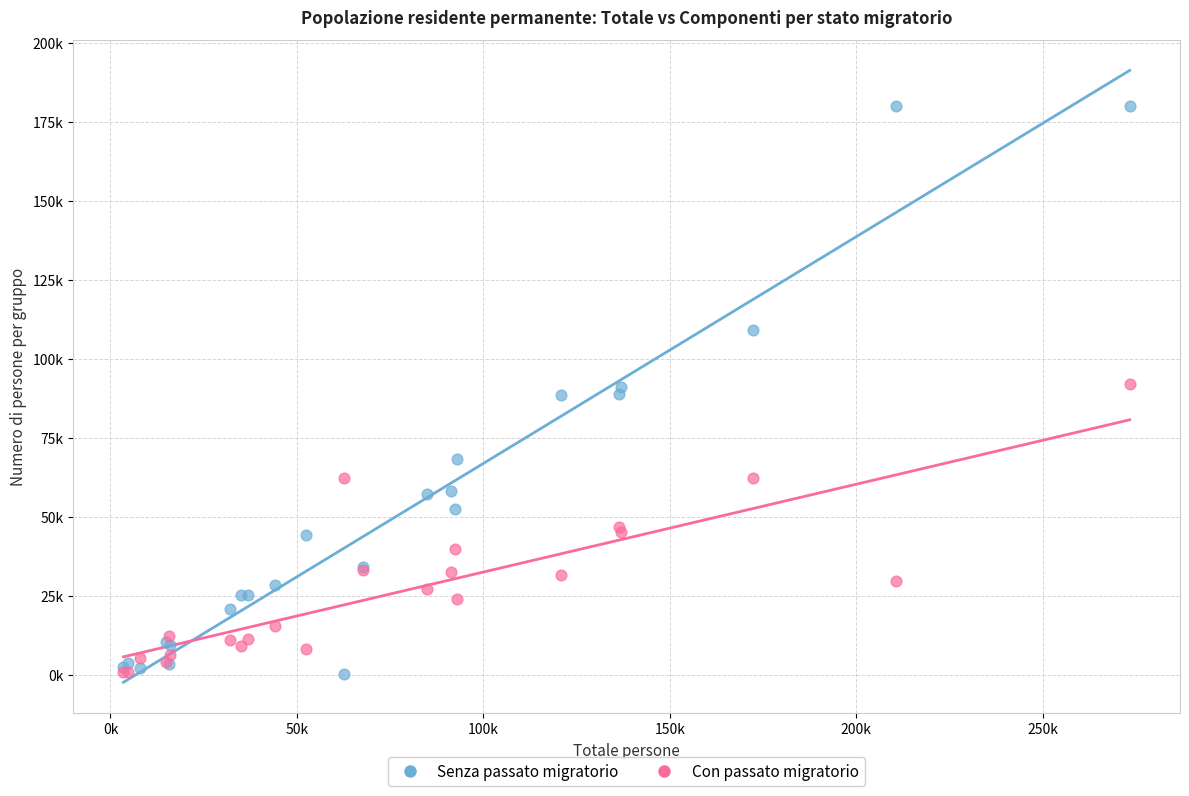

Which series has the largest Y range (max minus min)?

Senza passato migratorio